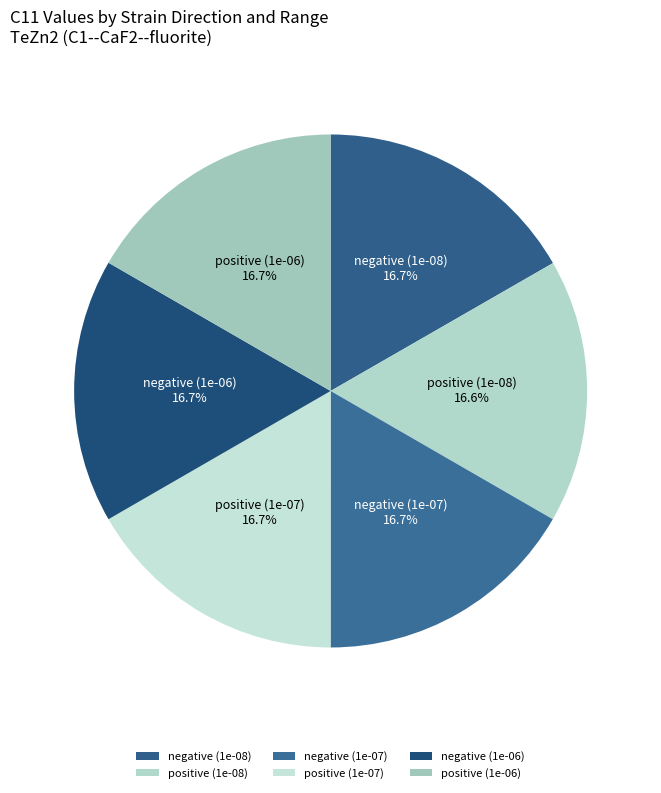

Combined, do positive (1e-08) and positive (1e-06) account for over 50%?

No